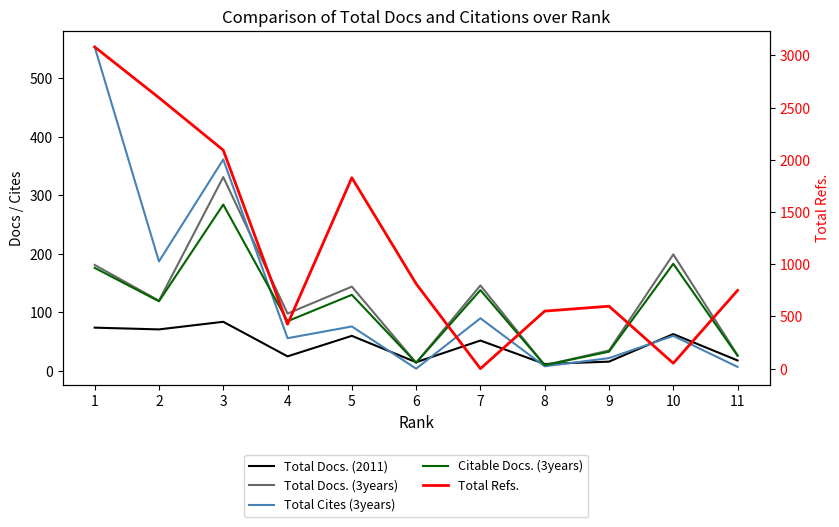

How many intersections are there between Citable Docs. (3years) and Total Docs. (2011)?

4